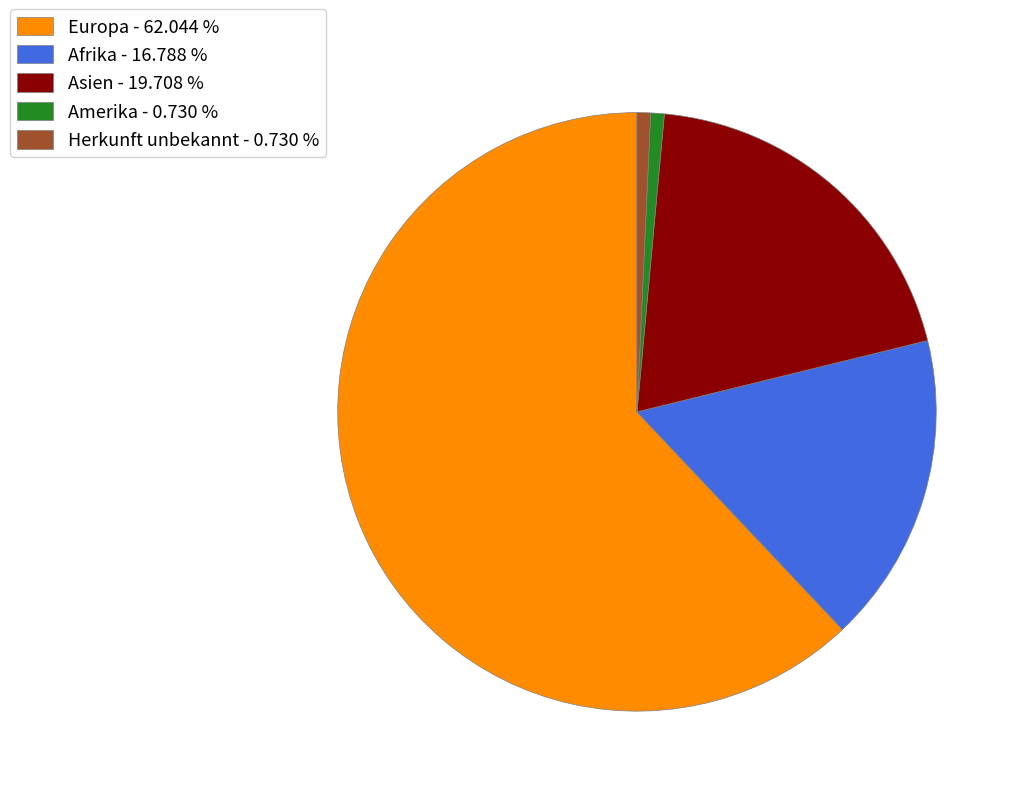

Between Asien - 19.708 % and Afrika - 16.788 %, which is larger?

Asien - 19.708 %